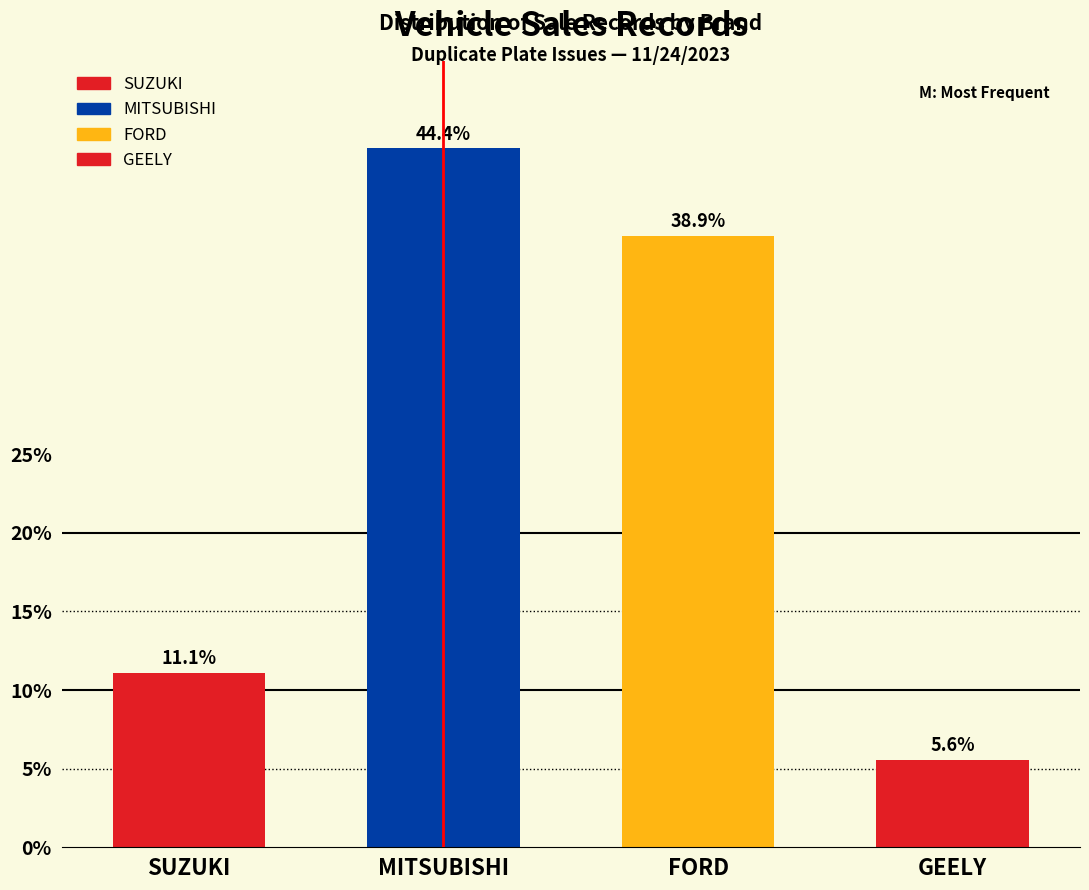

Reading left to right, transcribe all the data shown in this chart.

11.1	44.4	38.9	5.6